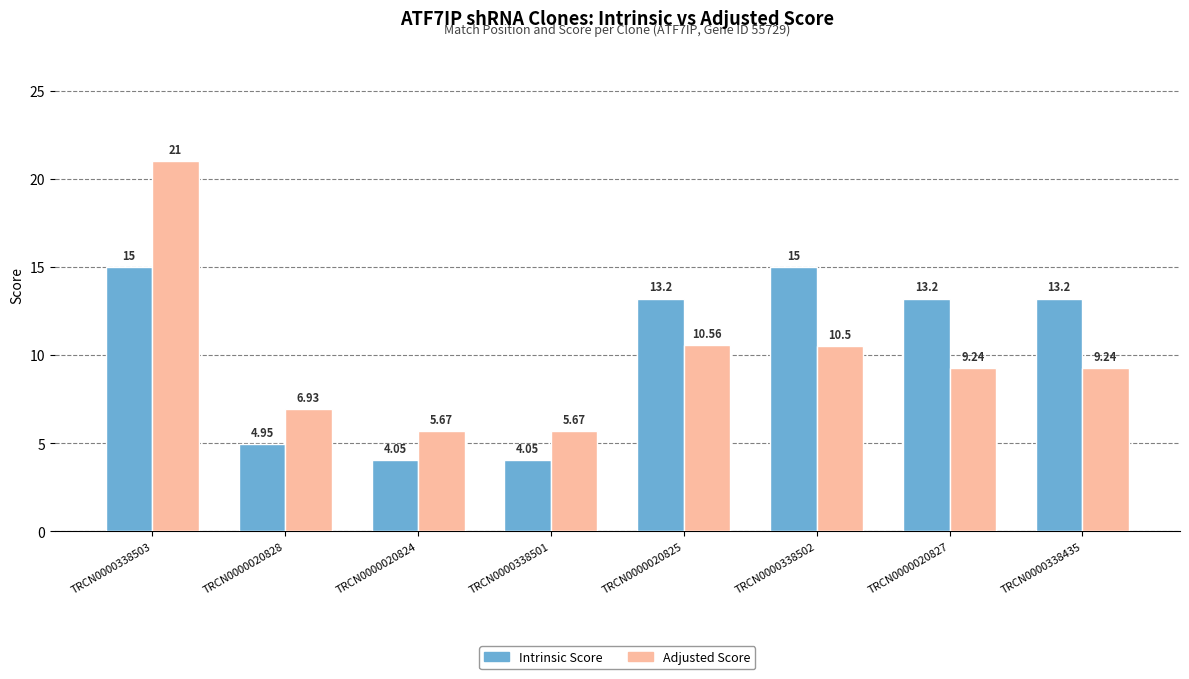

What is the average value of the Adjusted Score series?

9.9